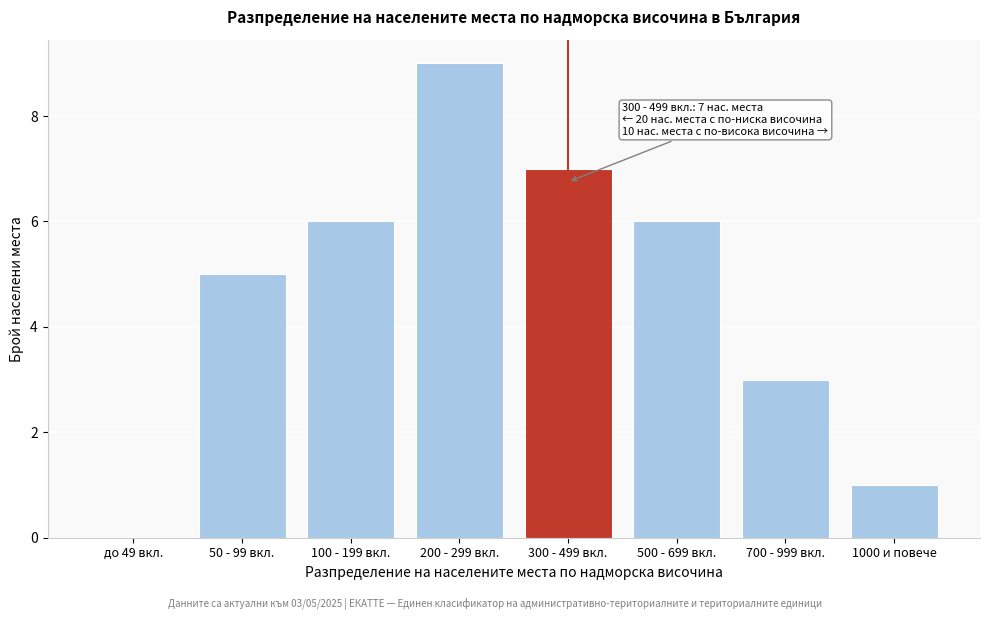

Reading left to right, list all the values displayed in this chart.

до 49 вкл.=0	50 - 99 вкл.=5	100 - 199 вкл.=6	200 - 299 вкл.=9	300 - 499 вкл.=7	500 - 699 вкл.=6	700 - 999 вкл.=3	1000 и повече=1